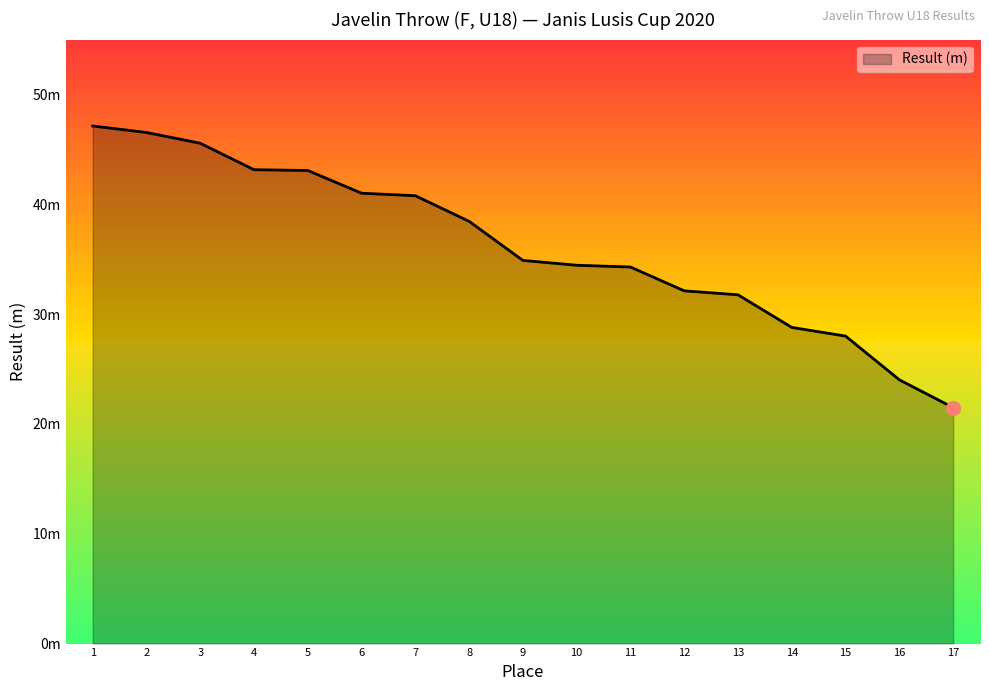

Reading right to left, list all the values displayed in this chart.

21.5	24.0	28.0	28.8	31.8	32.1	34.3	34.5	34.9	38.5	40.8	41.0	43.1	43.1	45.6	46.5	47.1